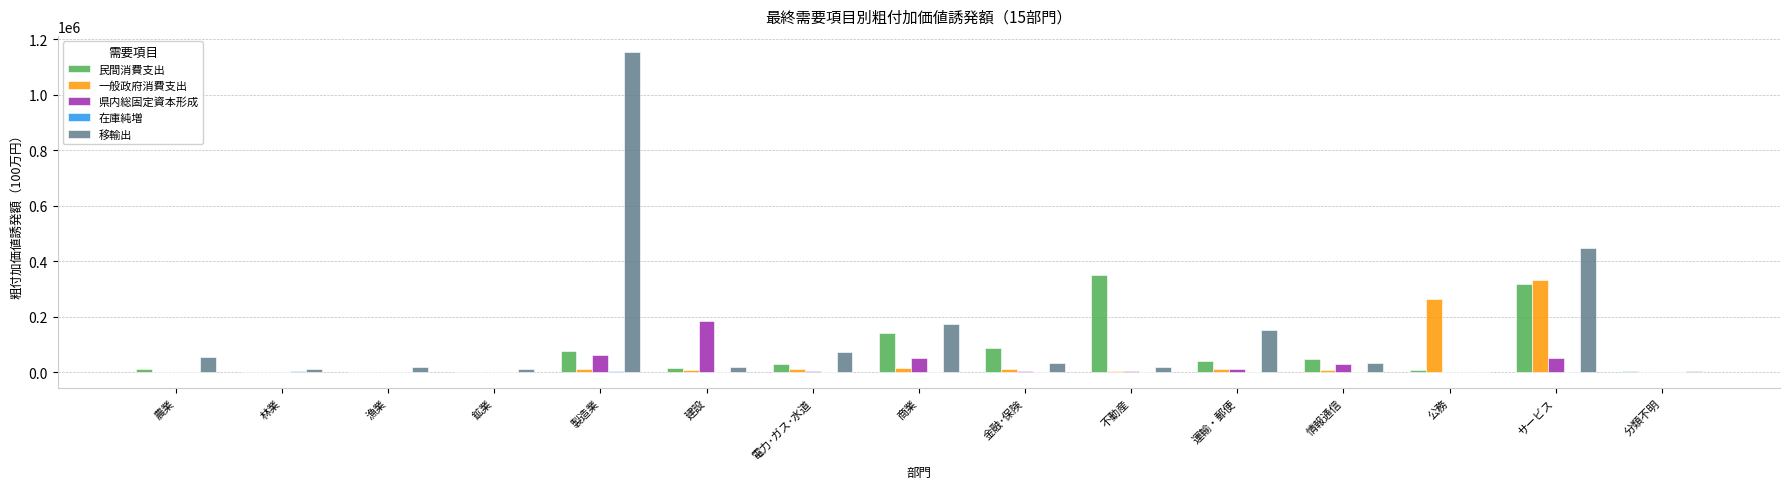

The 移輸出 series shows 264937.1 at 商業. True or false?

False